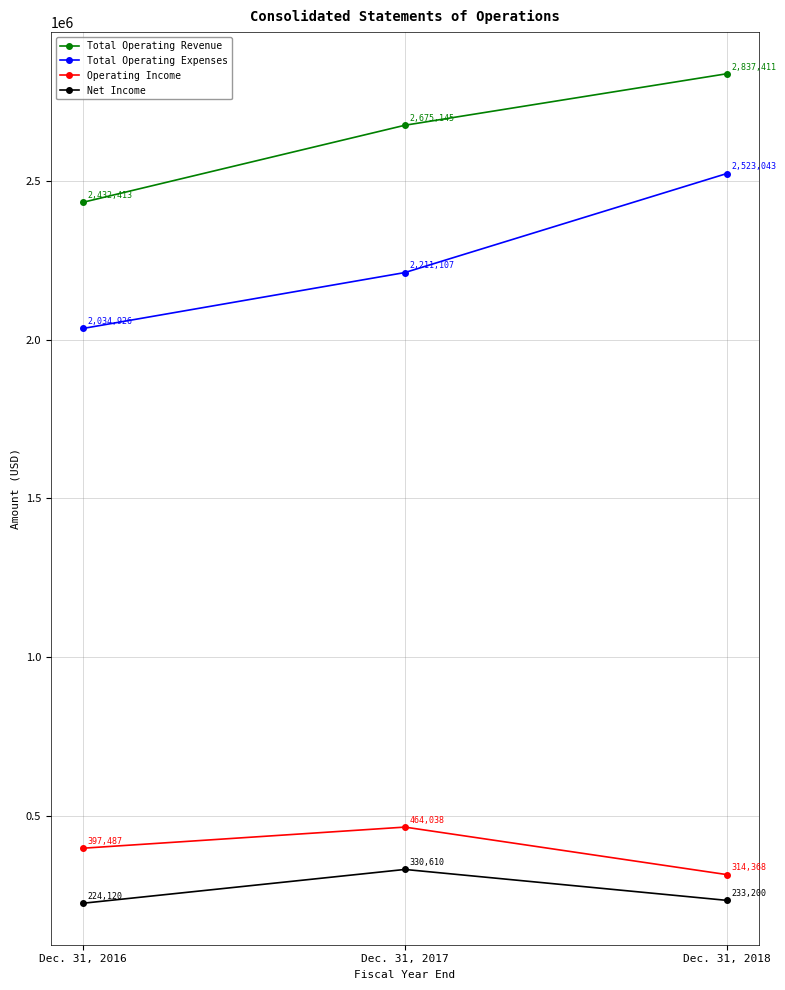

What is the value of the Total Operating Expenses point at the 1st from the left?

2034926